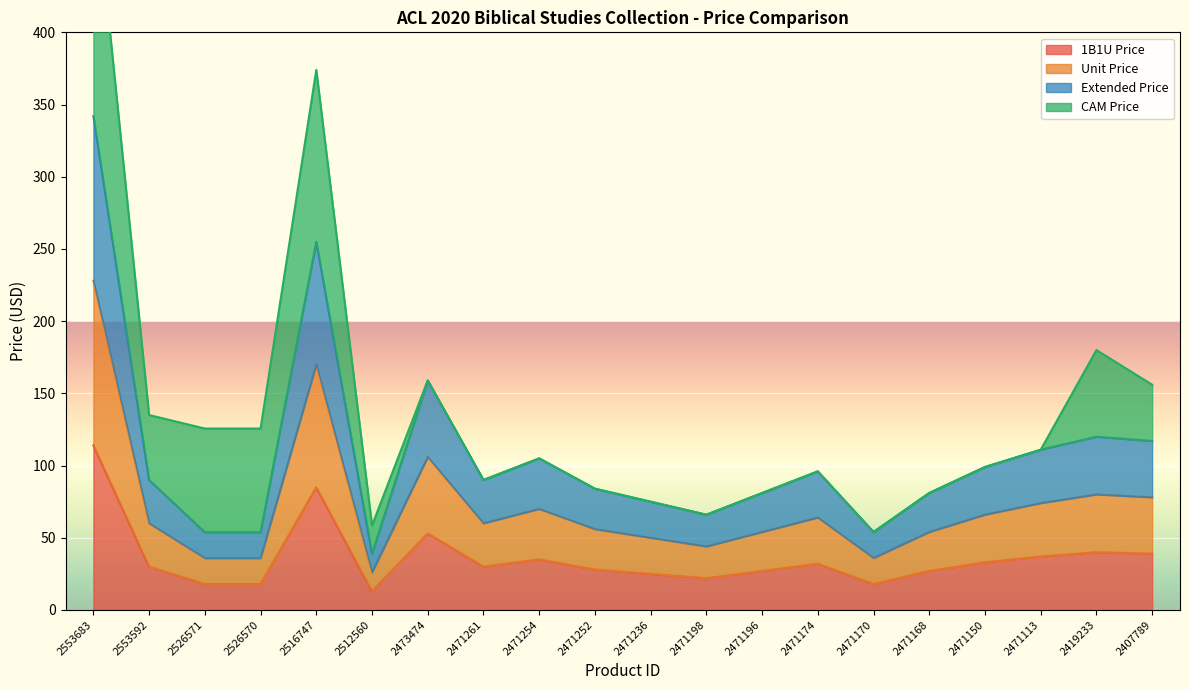

Where is 1B1U Price nearest to the value 63?

2473474